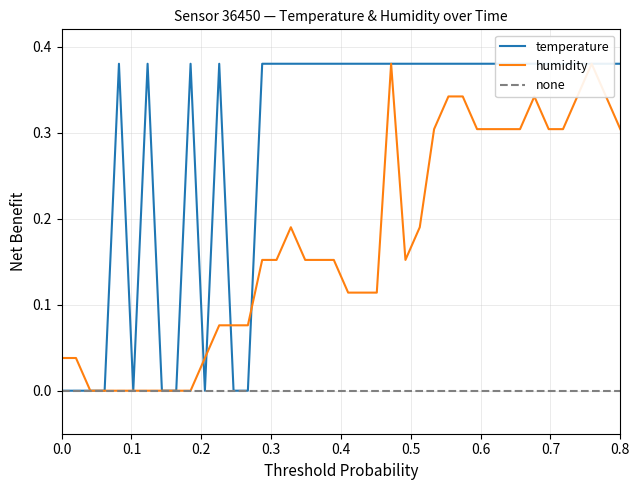

Reading left to right, extract all data points from this chart.

temperature: 0.0	0.0	0.0	0.0	0.4	0.0	0.4	0.0	0.0	0.4	0.0	0.4	0.0	0.0	0.4	0.4	0.4	0.4	0.4	0.4	0.4	0.4	0.4	0.4	0.4	0.4	0.4	0.4	0.4	0.4	0.4	0.4	0.4	0.4	0.4	0.4	0.4	0.4	0.4	0.4
humidity: 0.0	0.0	0.0	0.0	0.0	0.0	0.0	0.0	0.0	0.0	0.0	0.1	0.1	0.1	0.2	0.2	0.2	0.2	0.2	0.2	0.1	0.1	0.1	0.4	0.2	0.2	0.3	0.3	0.3	0.3	0.3	0.3	0.3	0.3	0.3	0.3	0.3	0.4	0.3	0.3